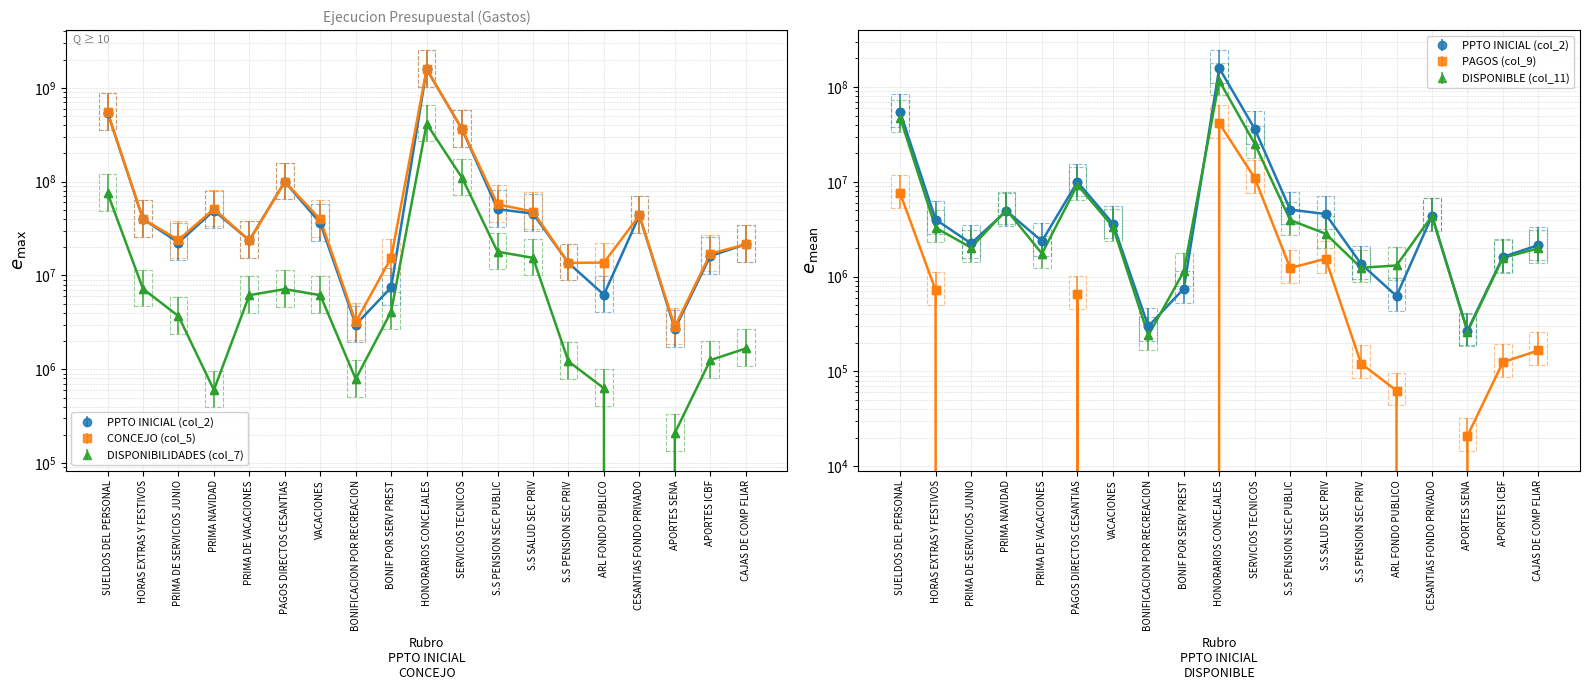

What is the label of the 11th point from the left?

SERVICIOS TECNICOS